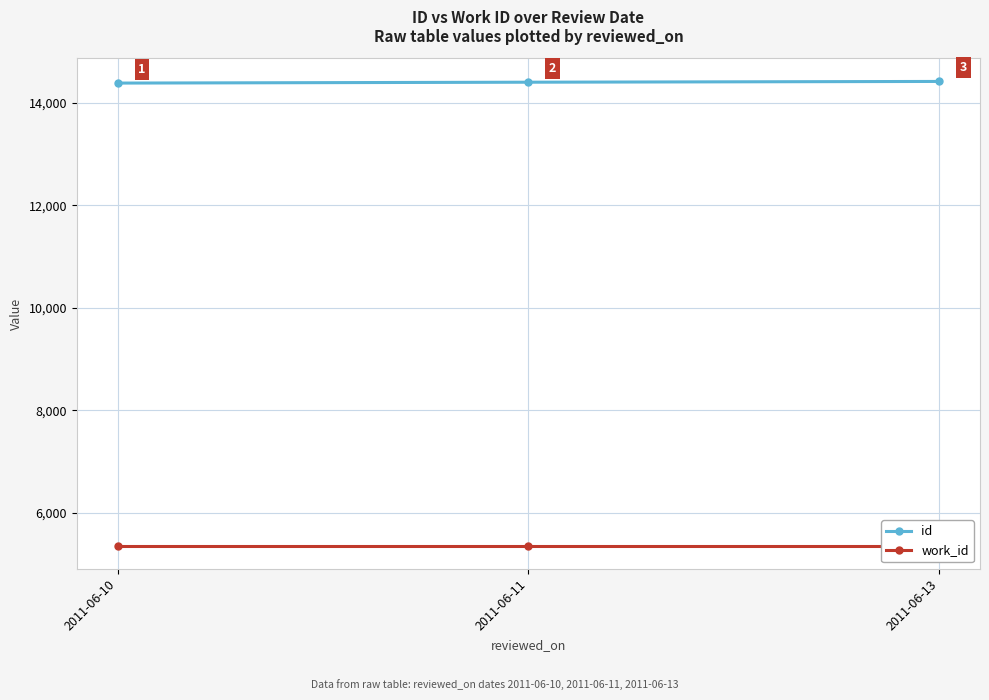

Count the number of categories in the chart.

3